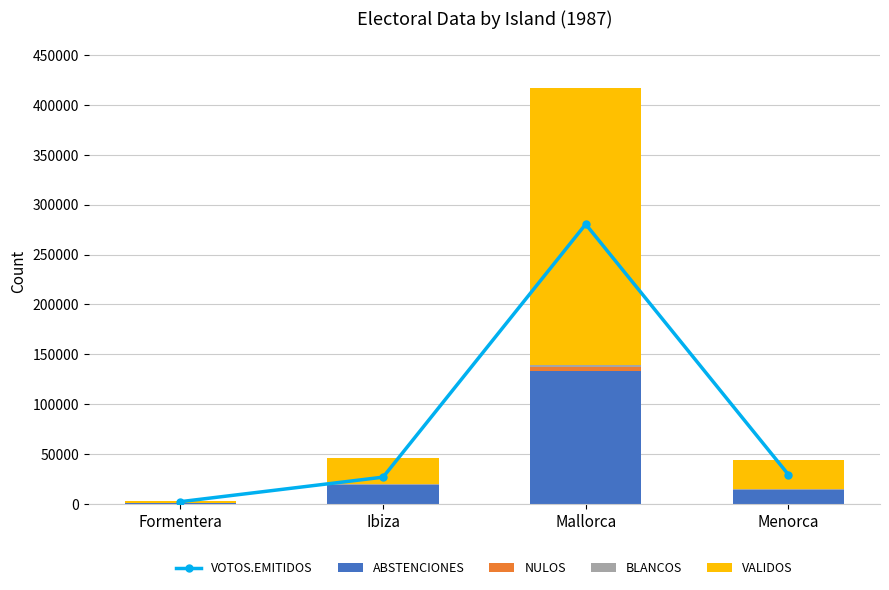

Which label corresponds to the smallest value in the chart?

Formentera